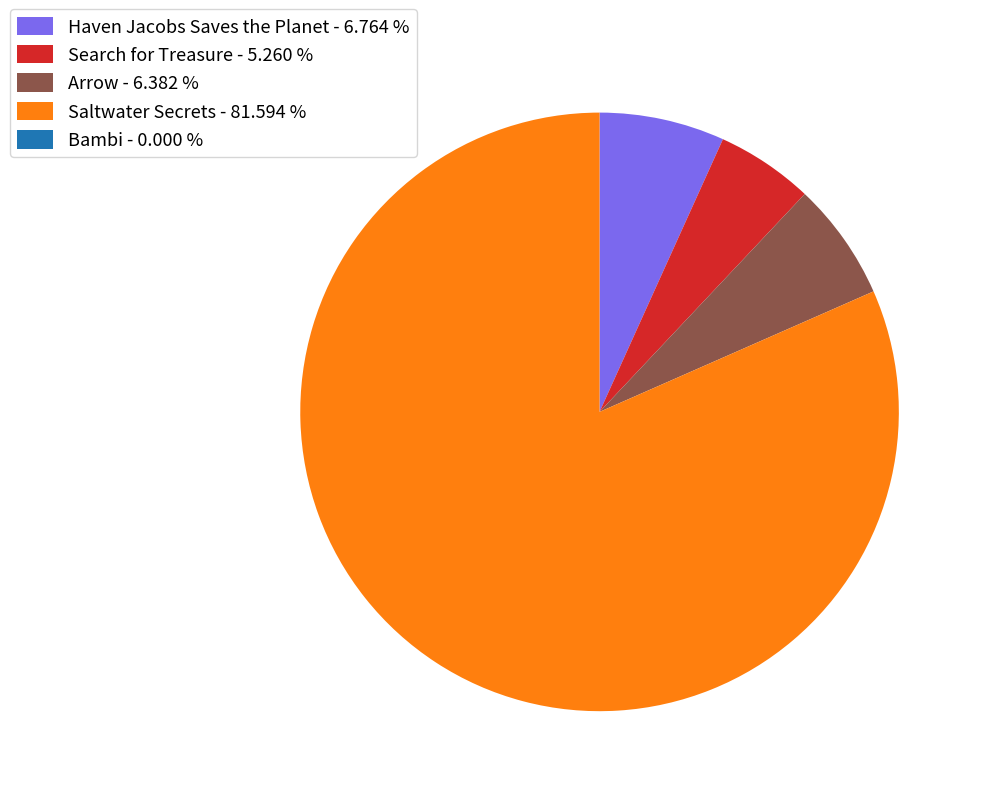

Do Saltwater Secrets - 81.594 % and Haven Jacobs Saves the Planet - 6.764 % together represent more than half of the pie?

Yes